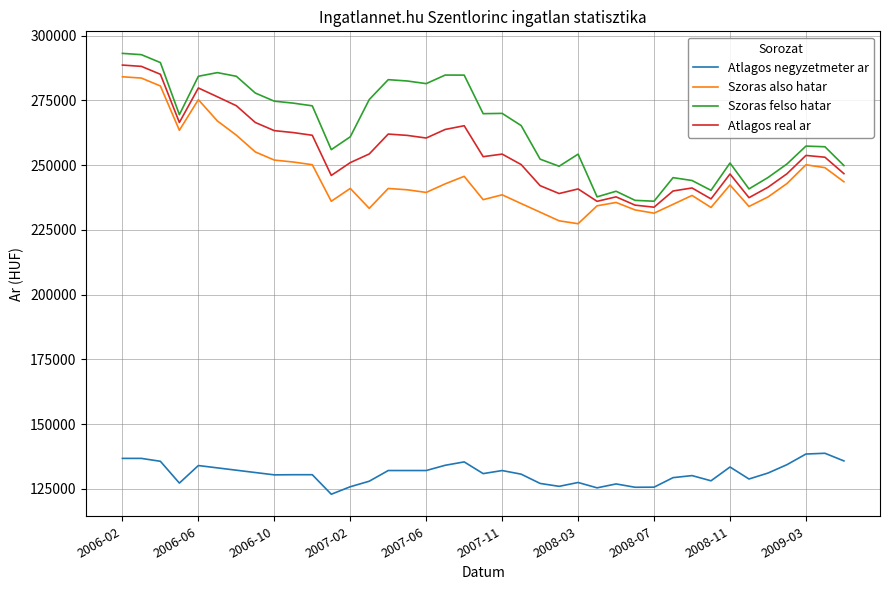

How many distinct data groups are displayed?

4